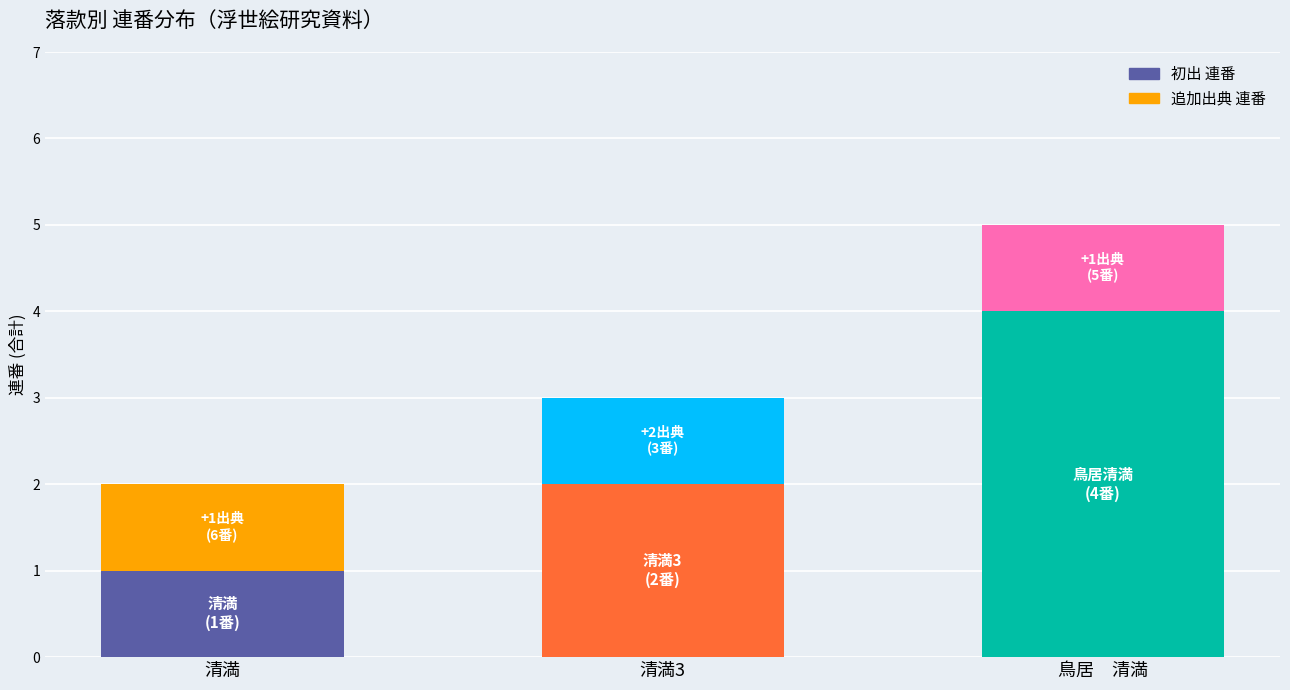

At which category is the sum across all series the highest?

鳥居　清満